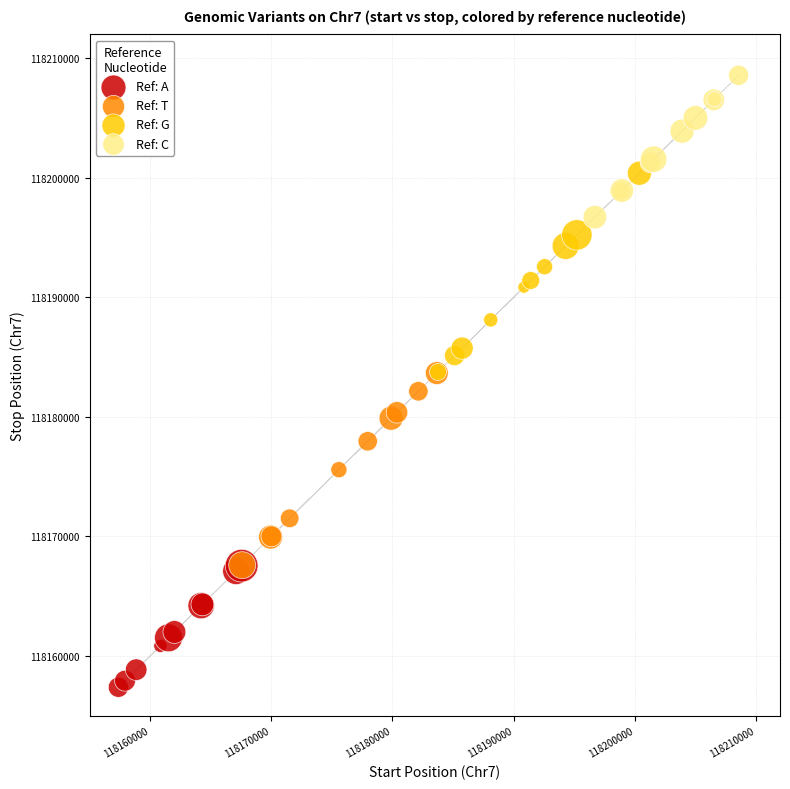

Which series reaches the maximum Y coordinate?

Ref: C